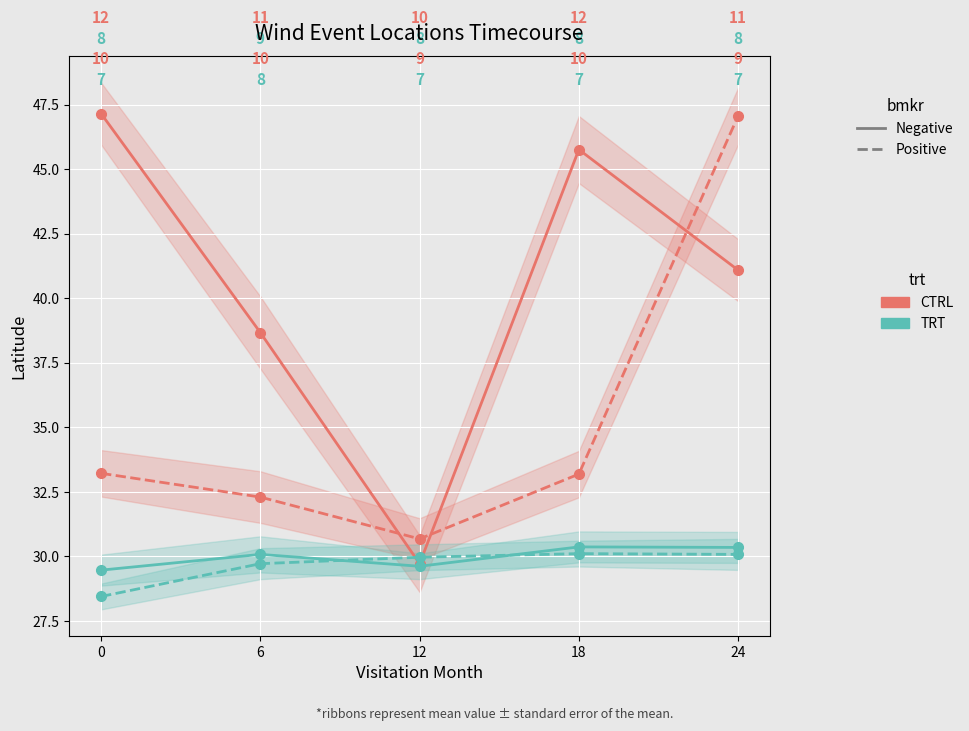

List the labels in order of CTRL value, largest first.

0, 18, 24, 6, 12